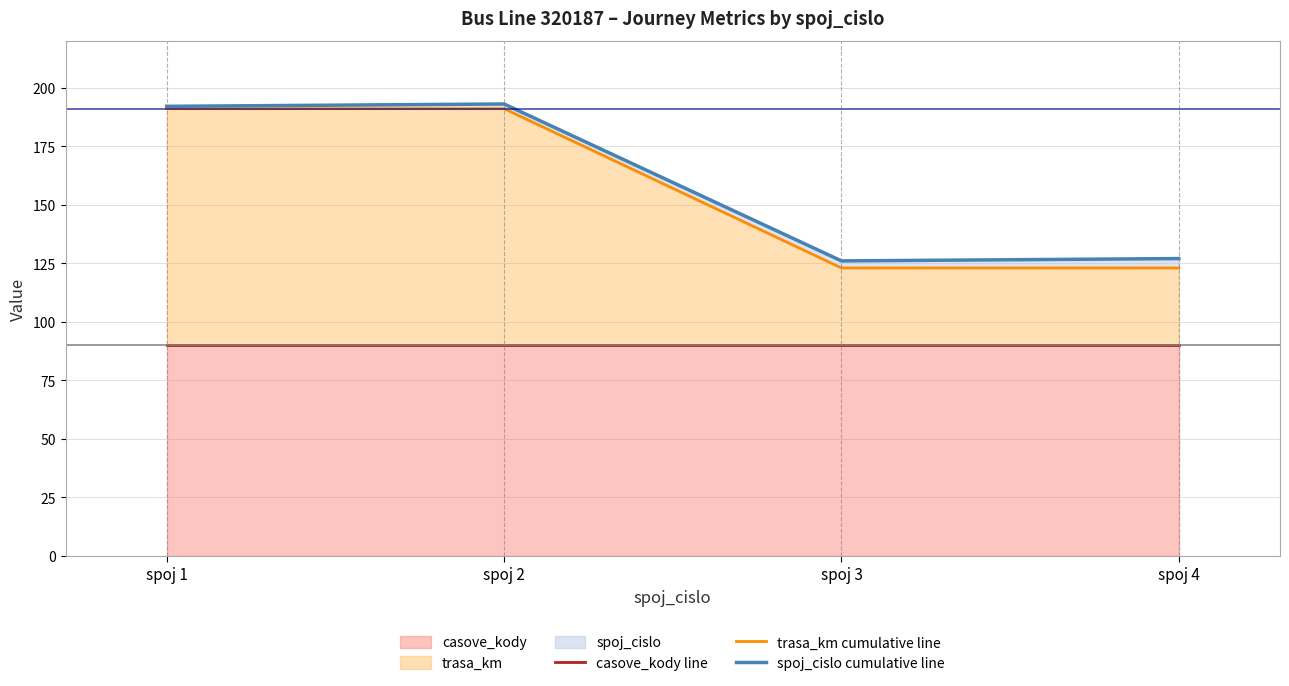

What is the difference between the highest and lowest values at spoj 4?

37